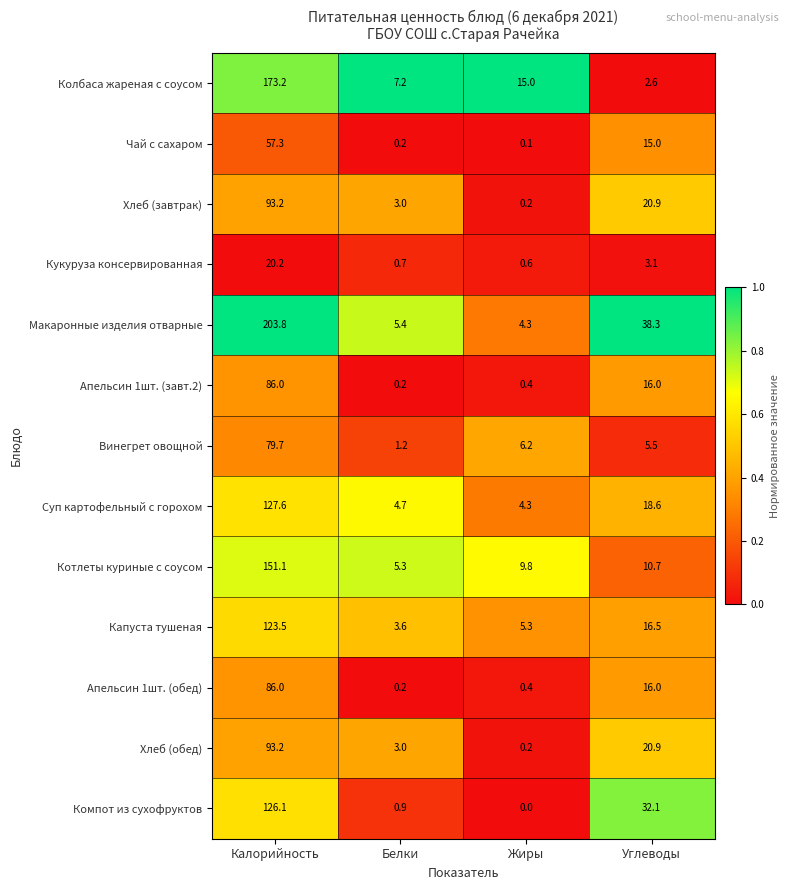

Which series changed the most between Белки and Углеводы?

Макаронные изделия отварные